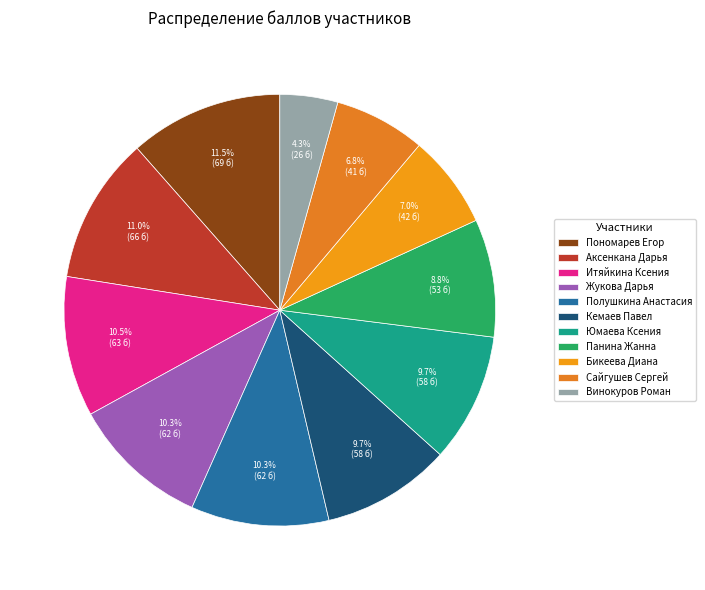

To the nearest percent, what portion does Пономарев Егор represent?

12%